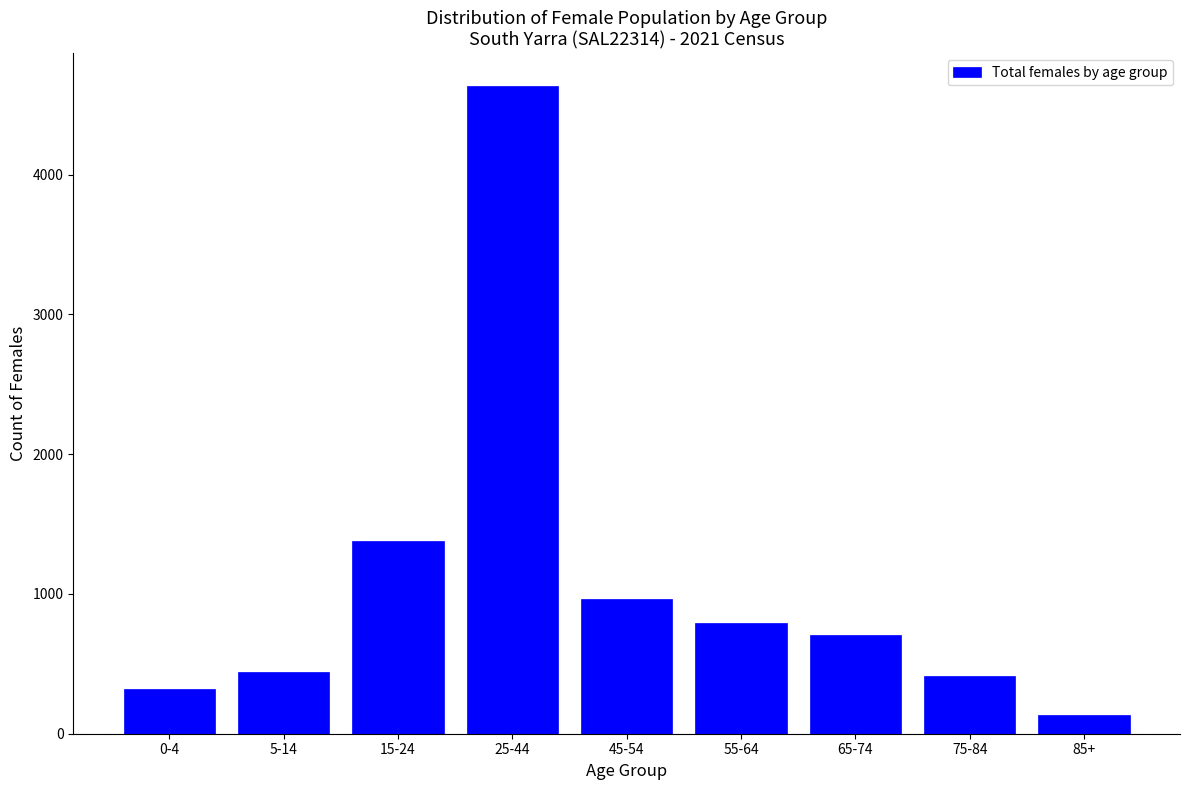

Reading right to left, list all the values displayed in this chart.

134	414	707	793	961	4635	1378	441	321